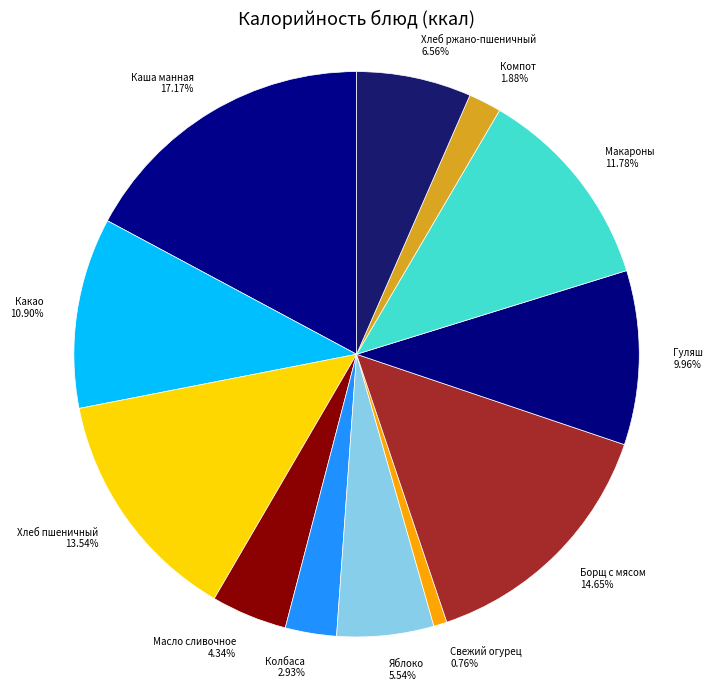

True or false: Борщ с мясом accounts for 1% of the total.

False